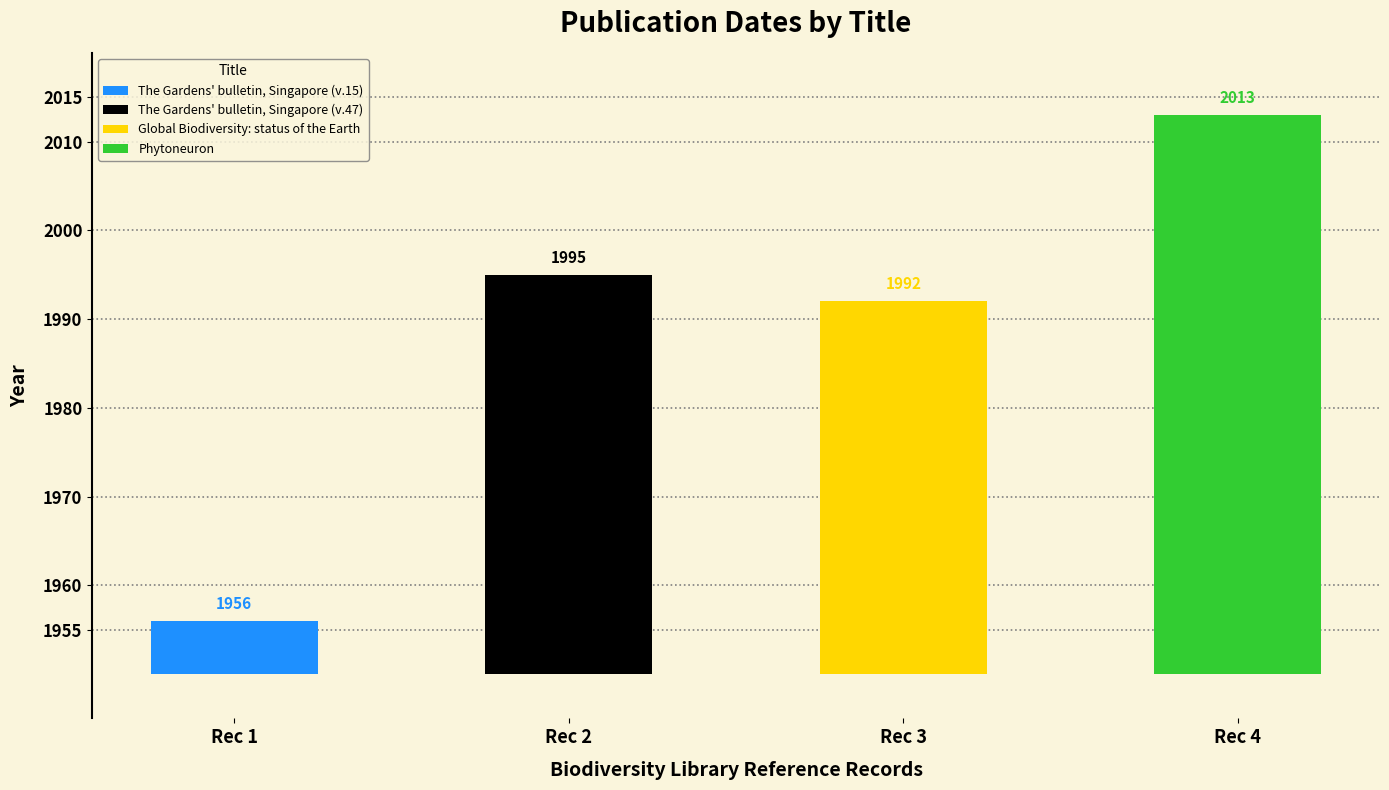

Where is the data nearest to the value 1984?

Global Biodiversity: status of the Earth